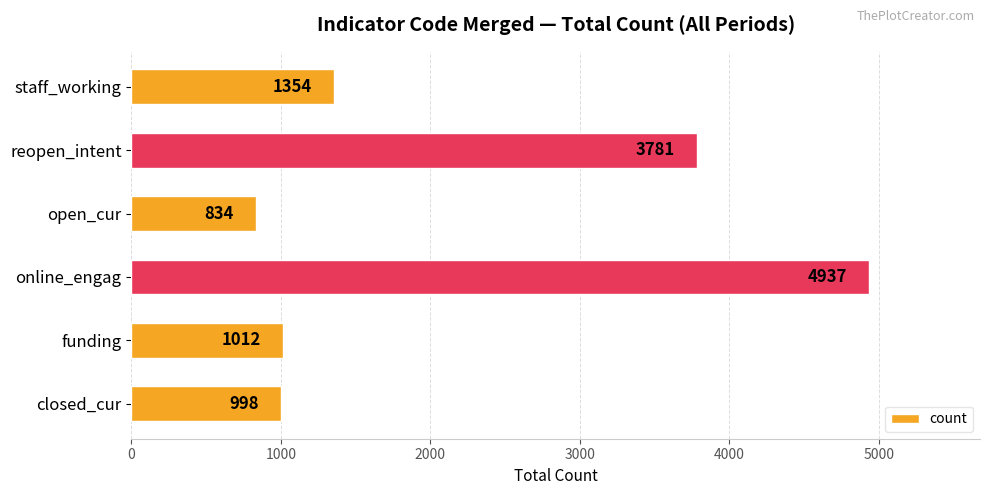

Reading top to bottom, list all the values displayed in this chart.

1354	3781	834	4937	1012	998